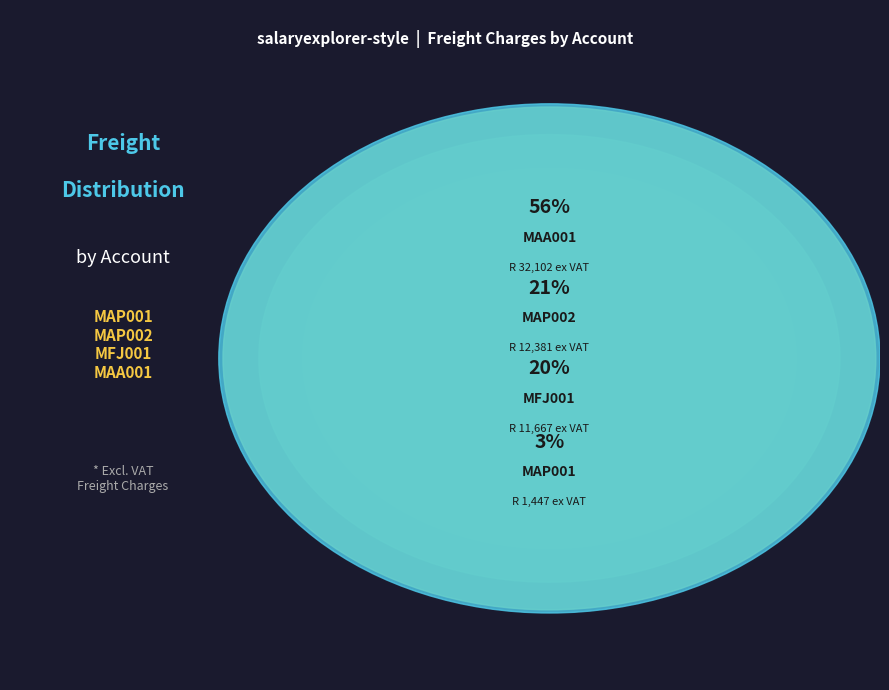

What is the change in value from MAP001 to MFJ001?

+10220.0